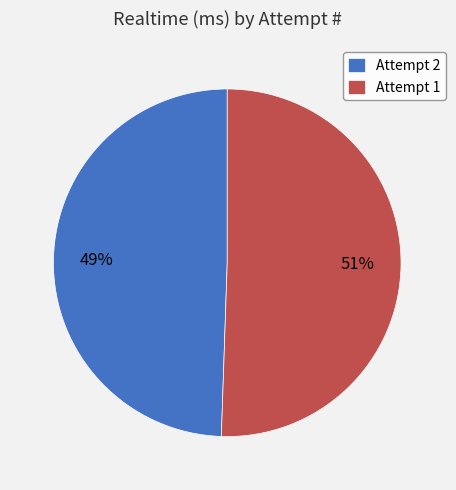

To the nearest percent, what is the average slice percentage?

50%